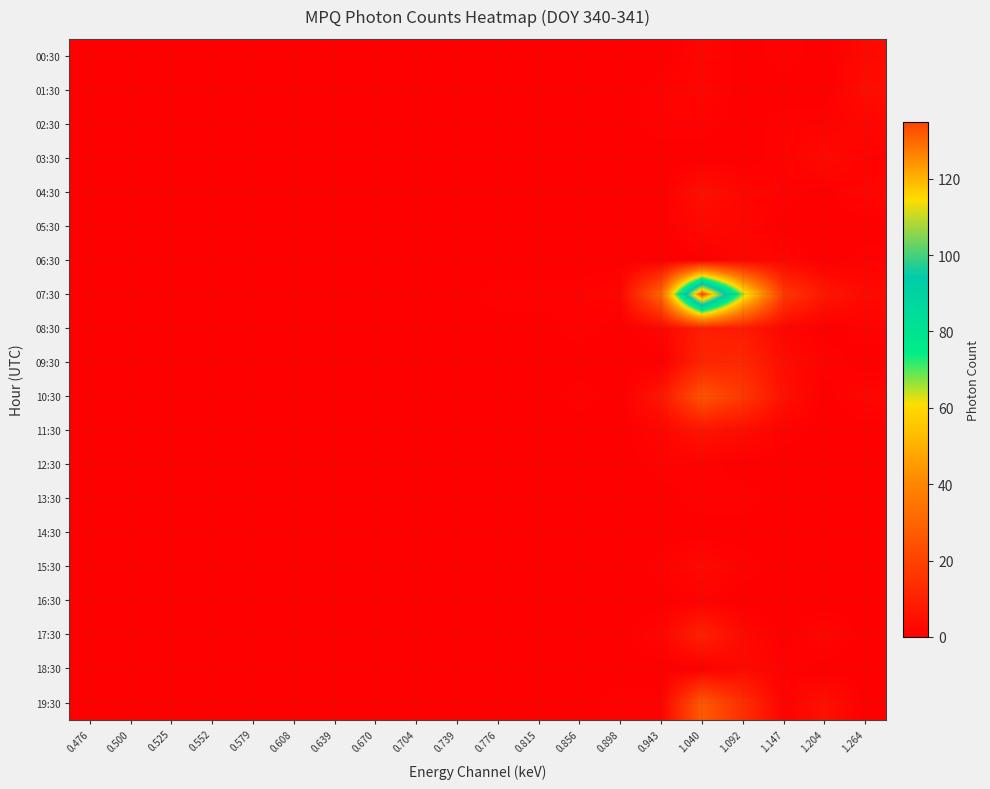

Reading left to right, what are all the values shown in this chart?

00:30: 0.476=0	0.500=0	0.525=0	0.552=0	0.579=0	0.608=0	0.639=0	0.670=0	0.704=0	0.739=0	0.776=0	0.815=0	0.856=0	0.898=0	0.943=0	1.040=2	1.092=0	1.147=1	1.204=0	1.264=3
01:30: 0.476=0	0.500=0	0.525=0	0.552=0	0.579=0	0.608=0	0.639=0	0.670=0	0.704=0	0.739=0	0.776=0	0.815=0	0.856=0	0.898=0	0.943=1	1.040=2	1.092=0	1.147=0	1.204=0	1.264=4
02:30: 0.476=0	0.500=0	0.525=0	0.552=0	0.579=0	0.608=0	0.639=0	0.670=0	0.704=0	0.739=0	0.776=0	0.815=0	0.856=0	0.898=0	0.943=1	1.040=1	1.092=0	1.147=1	1.204=1	1.264=2
03:30: 0.476=0	0.500=0	0.525=0	0.552=0	0.579=0	0.608=0	0.639=0	0.670=0	0.704=0	0.739=0	0.776=0	0.815=0	0.856=0	0.898=0	0.943=0	1.040=0	1.092=0	1.147=1	1.204=3	1.264=1
04:30: 0.476=0	0.500=0	0.525=0	0.552=0	0.579=0	0.608=0	0.639=0	0.670=0	0.704=0	0.739=0	0.776=0	0.815=0	0.856=0	0.898=0	0.943=0	1.040=5	1.092=2	1.147=1	1.204=0	1.264=2
05:30: 0.476=0	0.500=0	0.525=0	0.552=0	0.579=0	0.608=0	0.639=0	0.670=0	0.704=0	0.739=0	0.776=0	0.815=0	0.856=0	0.898=0	0.943=0	1.040=3	1.092=2	1.147=0	1.204=0	1.264=0
06:30: 0.476=0	0.500=0	0.525=0	0.552=0	0.579=0	0.608=0	0.639=0	0.670=0	0.704=0	0.739=0	0.776=0	0.815=0	0.856=0	0.898=0	0.943=0	1.040=0	1.092=2	1.147=2	1.204=0	1.264=1
07:30: 0.476=0	0.500=0	0.525=0	0.552=0	0.579=0	0.608=0	0.639=0	0.670=0	0.704=0	0.739=0	0.776=1	0.815=1	0.856=1	0.898=2	0.943=31	1.040=135	1.092=66	1.147=17	1.204=7	1.264=3
08:30: 0.476=0	0.500=0	0.525=0	0.552=0	0.579=0	0.608=0	0.639=0	0.670=0	0.704=0	0.739=0	0.776=0	0.815=0	0.856=1	0.898=0	0.943=2	1.040=9	1.092=8	1.147=2	1.204=0	1.264=1
09:30: 0.476=0	0.500=0	0.525=0	0.552=0	0.579=0	0.608=0	0.639=0	0.670=0	0.704=0	0.739=0	0.776=0	0.815=0	0.856=0	0.898=0	0.943=0	1.040=11	1.092=12	1.147=4	1.204=1	1.264=0
10:30: 0.476=0	0.500=0	0.525=0	0.552=0	0.579=0	0.608=0	0.639=0	0.670=0	0.704=0	0.739=0	0.776=0	0.815=0	0.856=1	0.898=0	0.943=7	1.040=25	1.092=17	1.147=5	1.204=0	1.264=2
11:30: 0.476=0	0.500=0	0.525=0	0.552=0	0.579=0	0.608=0	0.639=0	0.670=0	0.704=0	0.739=0	0.776=0	0.815=0	0.856=0	0.898=0	0.943=2	1.040=6	1.092=4	1.147=1	1.204=0	1.264=0
12:30: 0.476=0	0.500=0	0.525=0	0.552=0	0.579=0	0.608=0	0.639=0	0.670=0	0.704=0	0.739=0	0.776=0	0.815=0	0.856=0	0.898=0	0.943=1	1.040=1	1.092=0	1.147=0	1.204=0	1.264=0
13:30: 0.476=0	0.500=0	0.525=0	0.552=0	0.579=0	0.608=0	0.639=0	0.670=0	0.704=0	0.739=0	0.776=0	0.815=0	0.856=0	0.898=0	0.943=0	1.040=1	1.092=1	1.147=0	1.204=0	1.264=0
14:30: 0.476=0	0.500=0	0.525=0	0.552=0	0.579=0	0.608=0	0.639=0	0.670=0	0.704=0	0.739=0	0.776=0	0.815=0	0.856=0	0.898=0	0.943=0	1.040=0	1.092=0	1.147=0	1.204=0	1.264=0
15:30: 0.476=0	0.500=0	0.525=0	0.552=0	0.579=0	0.608=0	0.639=0	0.670=0	0.704=0	0.739=0	0.776=0	0.815=0	0.856=0	0.898=0	0.943=1	1.040=3	1.092=1	1.147=0	1.204=0	1.264=0
16:30: 0.476=0	0.500=0	0.525=0	0.552=0	0.579=0	0.608=0	0.639=0	0.670=0	0.704=0	0.739=0	0.776=0	0.815=0	0.856=0	0.898=0	0.943=0	1.040=1	1.092=0	1.147=0	1.204=0	1.264=0
17:30: 0.476=0	0.500=0	0.525=0	0.552=0	0.579=0	0.608=0	0.639=0	0.670=0	0.704=0	0.739=0	0.776=0	0.815=0	0.856=0	0.898=0	0.943=2	1.040=10	1.092=3	1.147=0	1.204=2	1.264=0
18:30: 0.476=0	0.500=0	0.525=0	0.552=0	0.579=0	0.608=0	0.639=0	0.670=0	0.704=0	0.739=0	0.776=0	0.815=0	0.856=0	0.898=0	0.943=0	1.040=0	1.092=3	1.147=1	1.204=0	1.264=0
19:30: 0.476=0	0.500=0	0.525=0	0.552=0	0.579=0	0.608=0	0.639=0	0.670=0	0.704=0	0.739=0	0.776=0	0.815=0	0.856=0	0.898=1	0.943=1	1.040=27	1.092=14	1.147=1	1.204=5	1.264=0